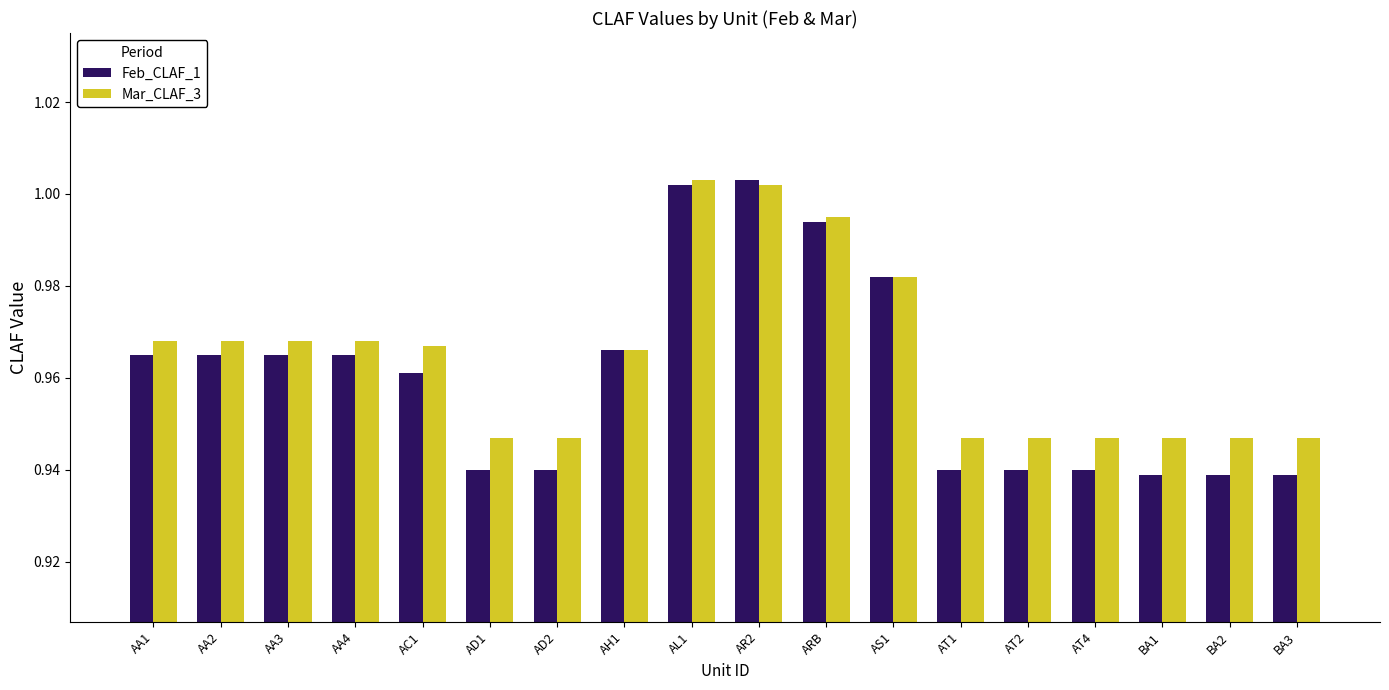

True or false: Mar_CLAF_3 has a value of 1.5 at AD1.

False